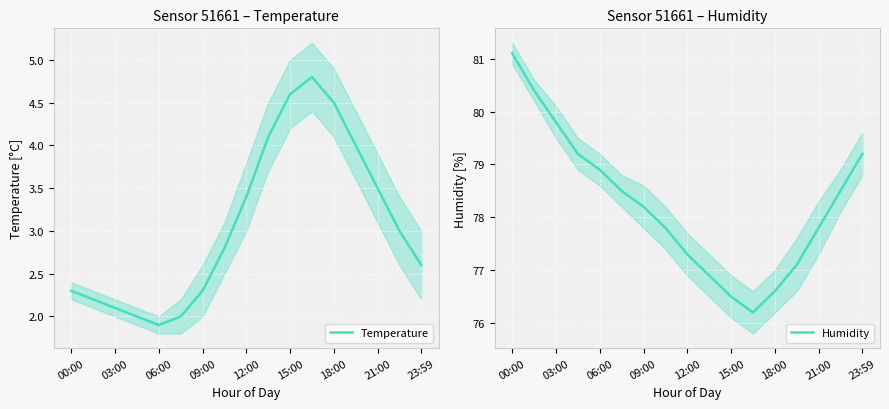

What is the difference between the Humidity values at 00:00 and 15:00?

4.6